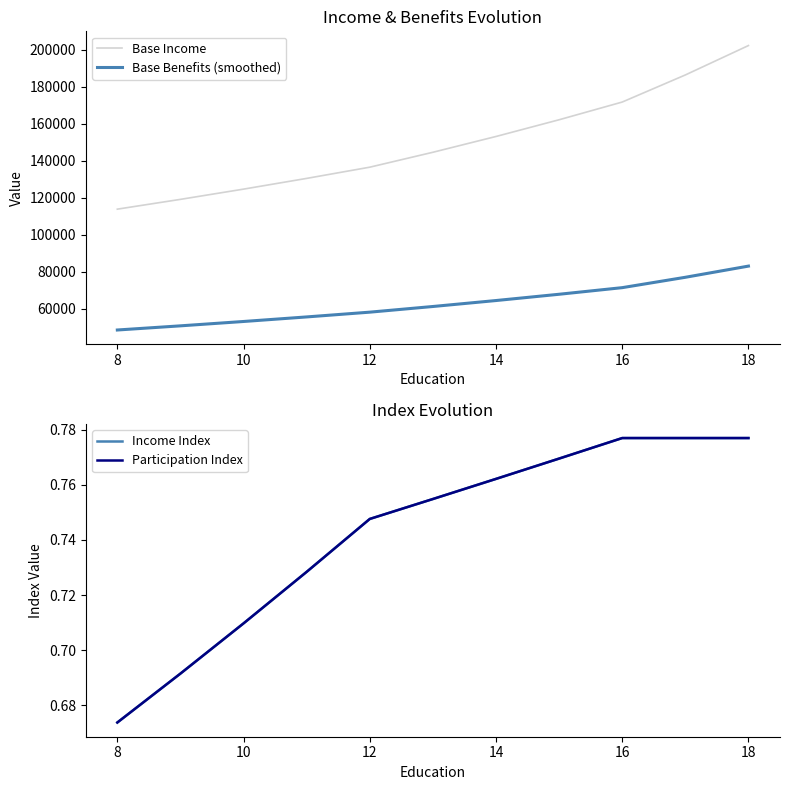

What value does the Base Benefits (smoothed) series have at 10?

52982.4